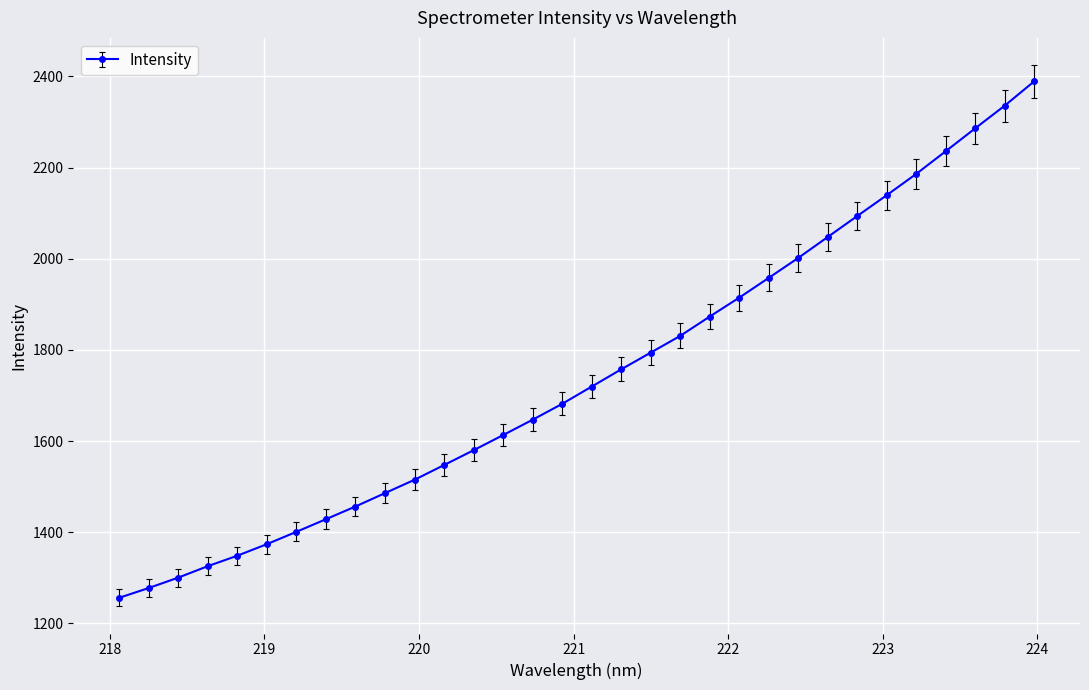

What is the sum of all values?

55798.9